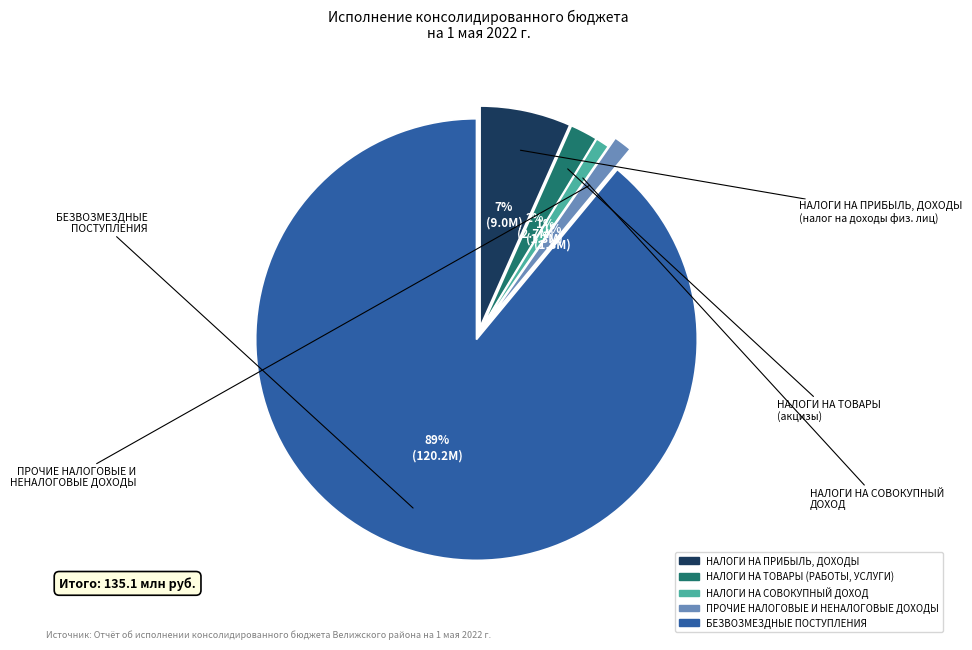

Which category accounts for the majority?

БЕЗВОЗМЕЗДНЫЕ ПОСТУПЛЕНИЯ